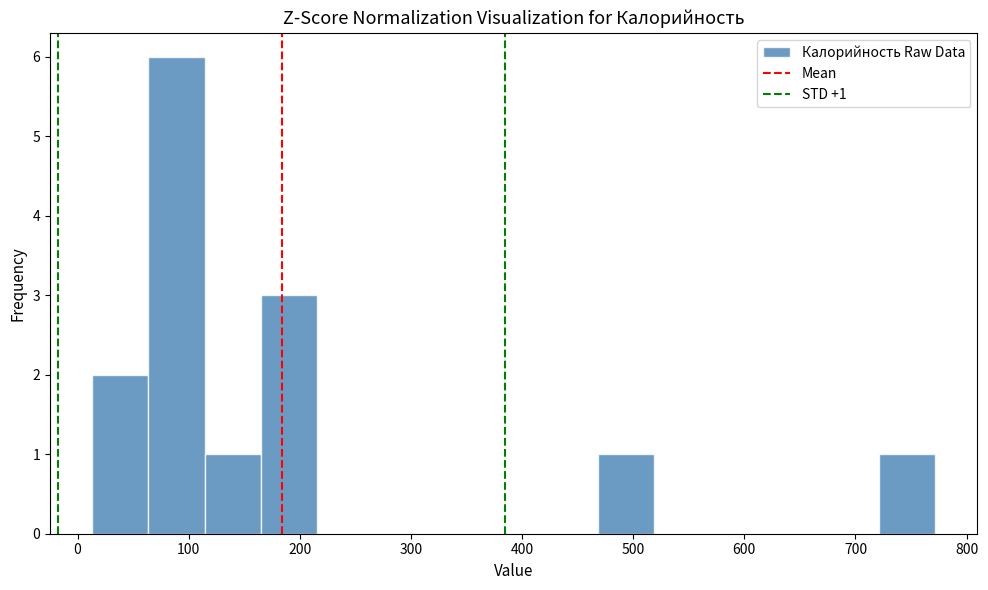

Over which range of the x-axis is the bar tallest?

60 to 110